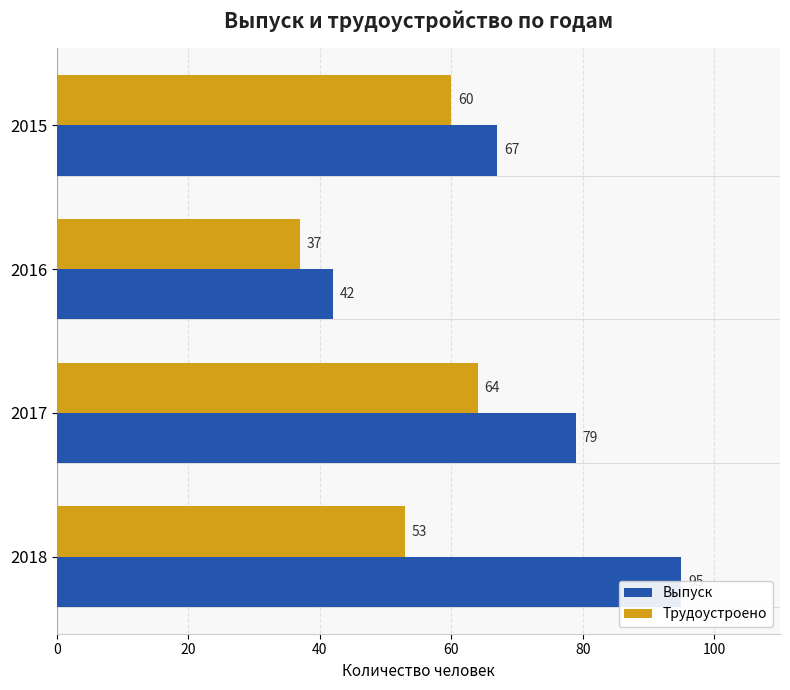

Reading left to right, list all the values displayed in this chart.

Выпуск: 67	42	79	95
Трудоустроено: 60	37	64	53